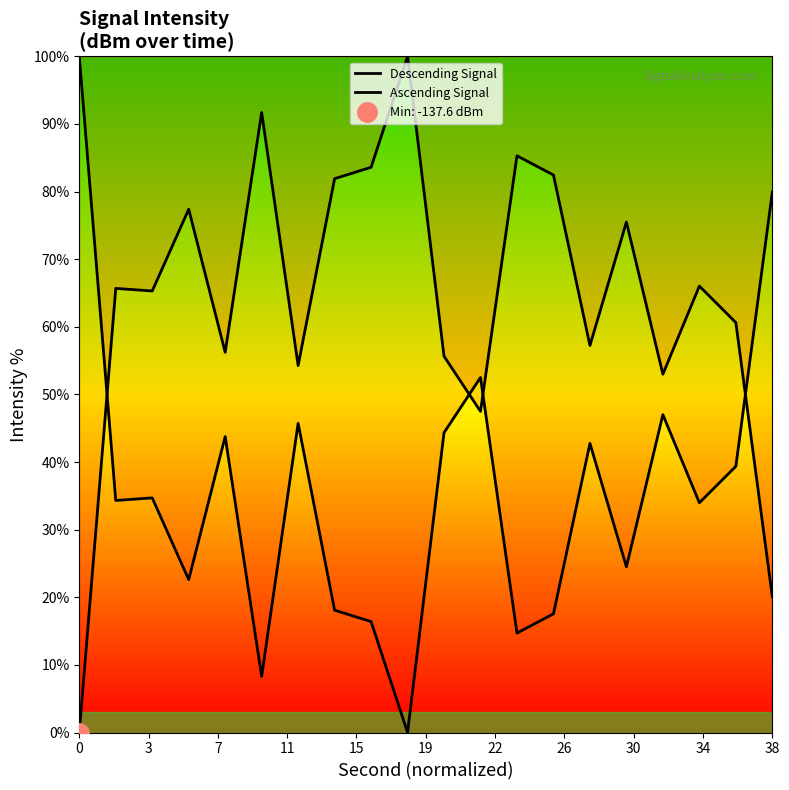

Which has a higher value, 26 or 15?

26